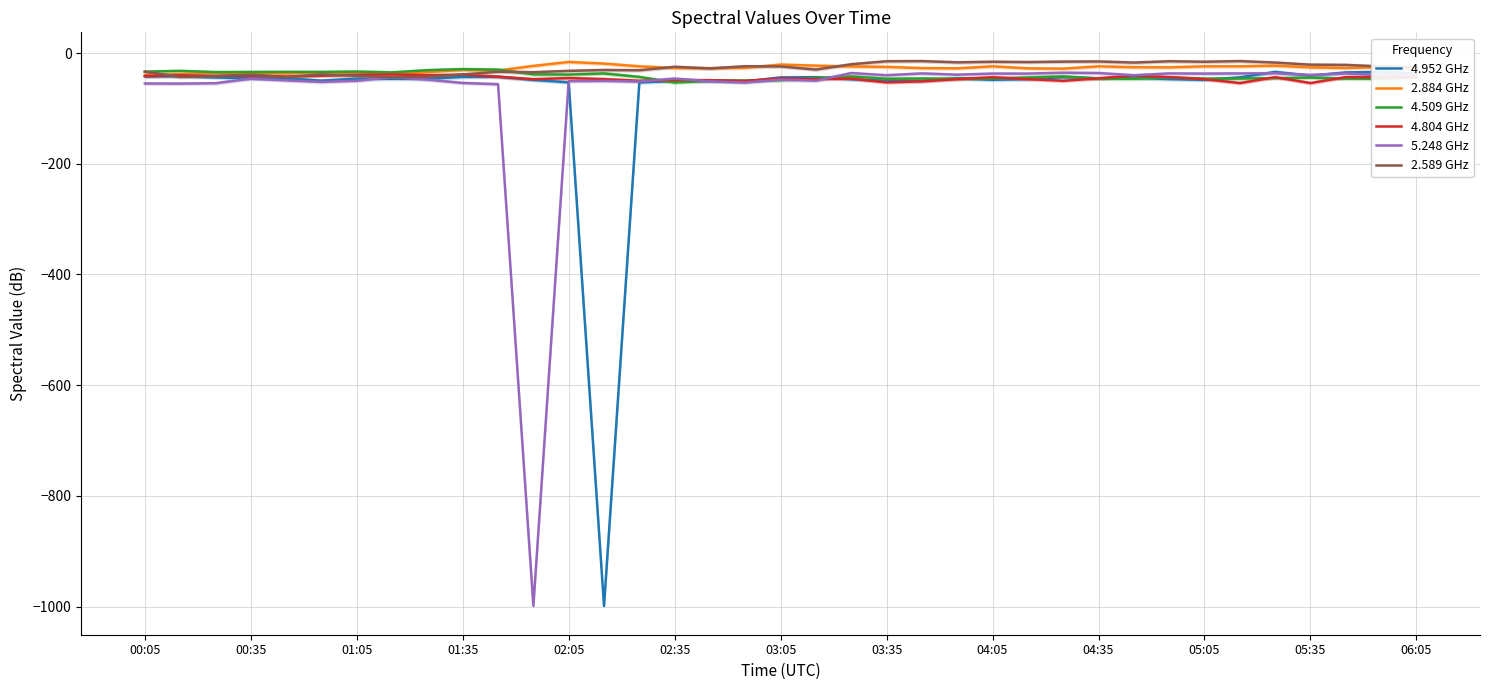

What is the lowest value of the 4.509 GHz series?

-53.2